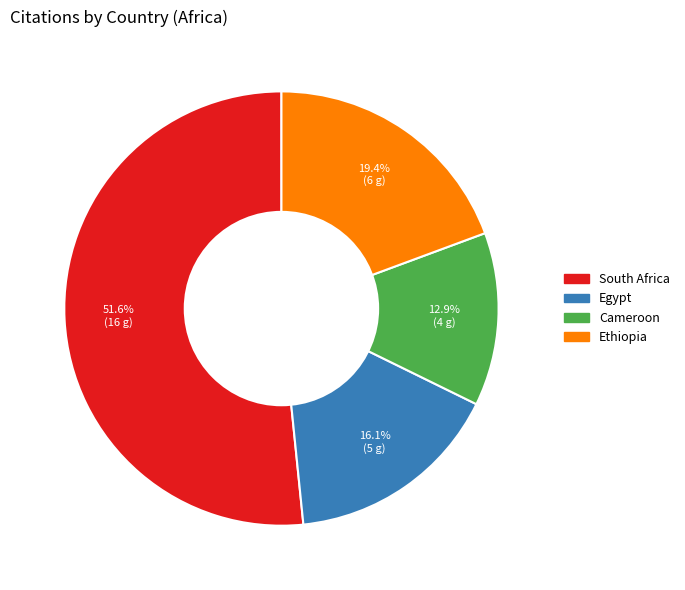

To the nearest percent, what is the difference between the largest and smallest slice percentages?

39%